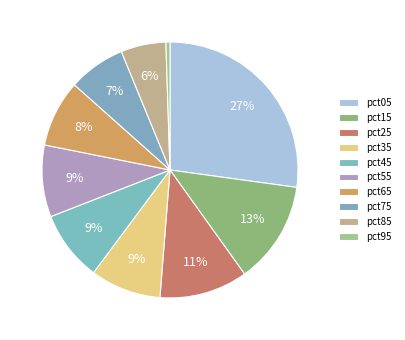

The pct35 slice represents 3% of the pie. True or false?

False